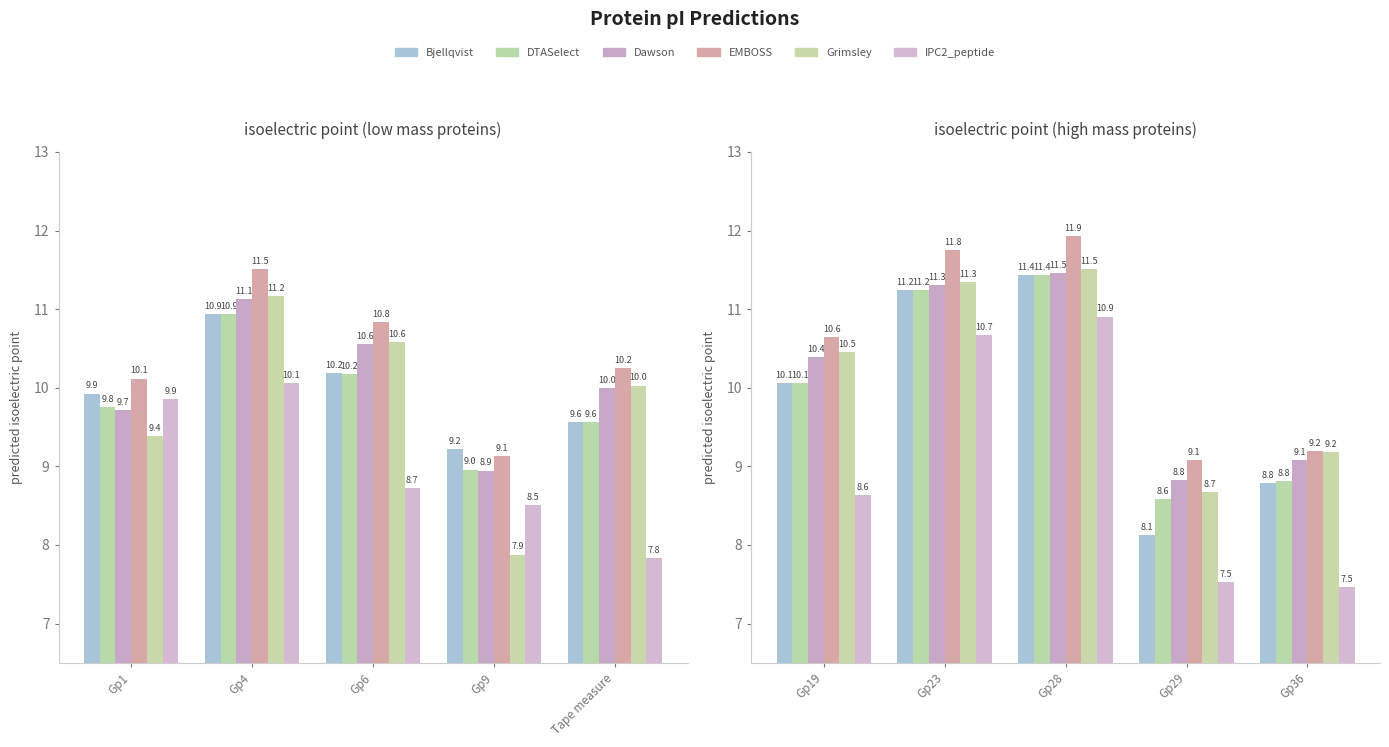

Does the chart contain any negative values?

No